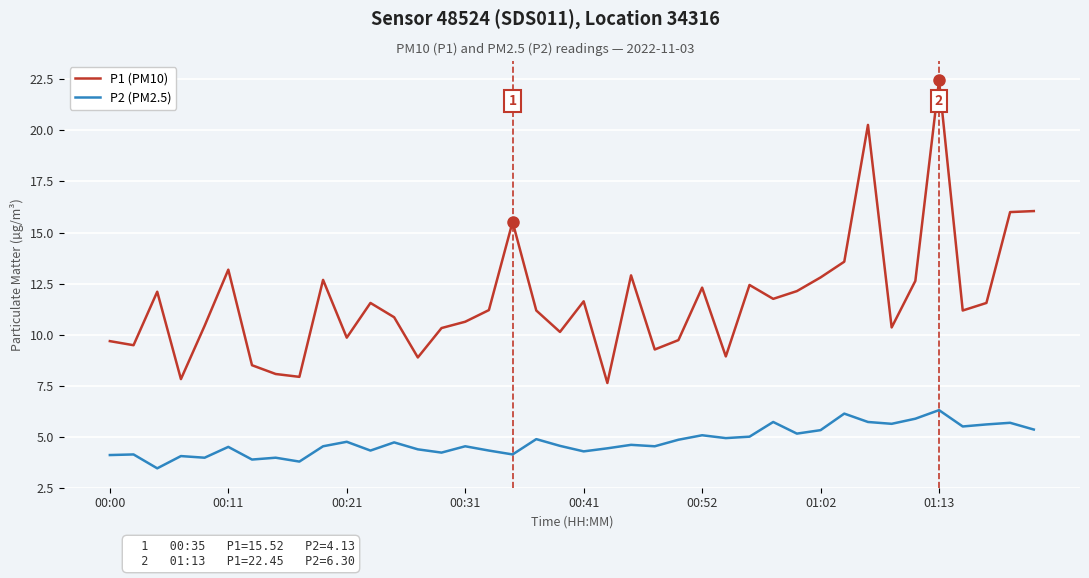

Which series has the largest total across all categories?

P1 (PM10)